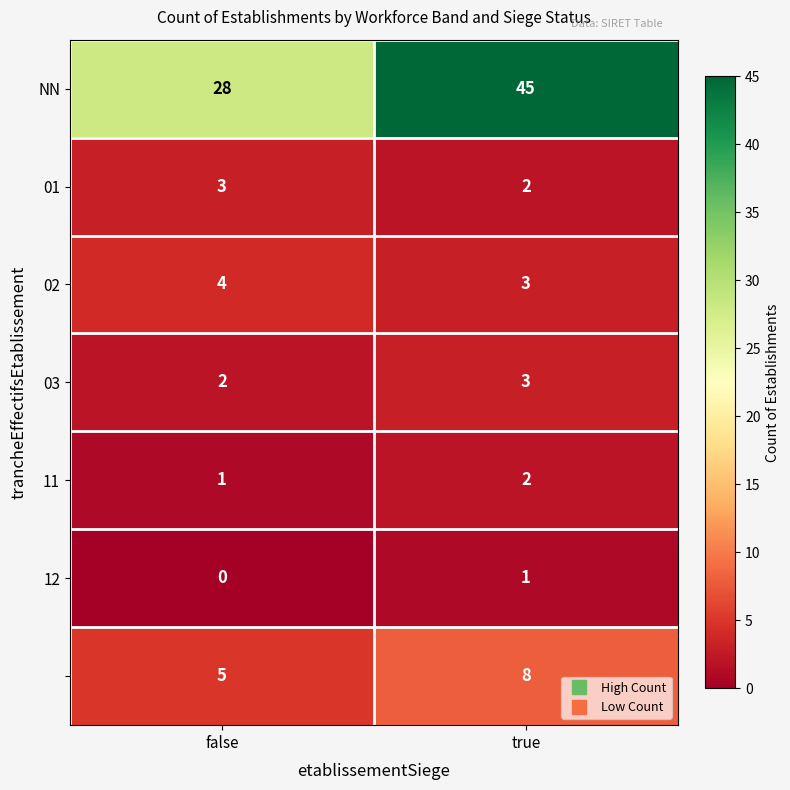

At which category does the chart reach its peak across all series?

true